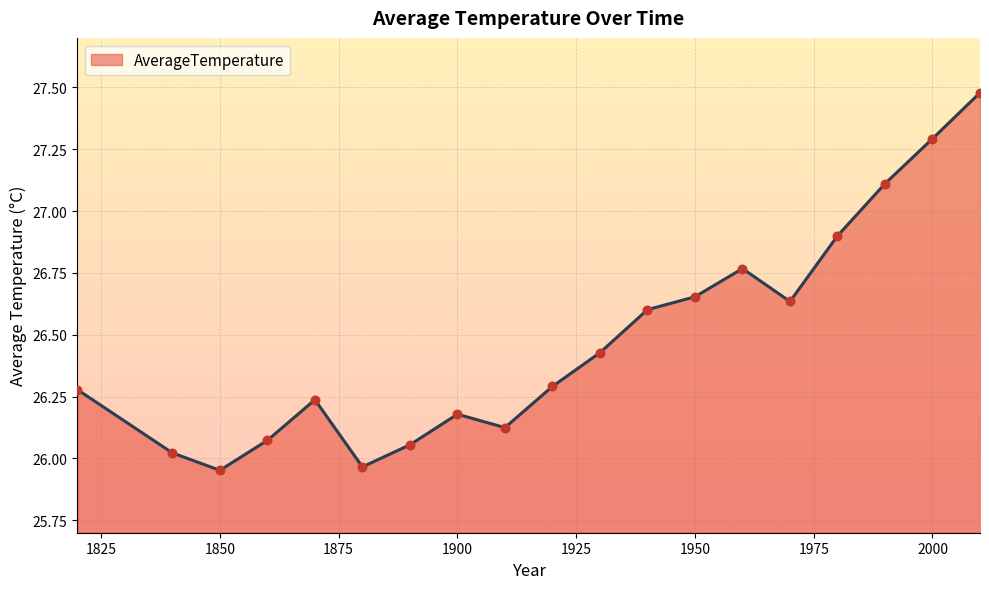

What is the difference between the maximum and minimum values?

1.5